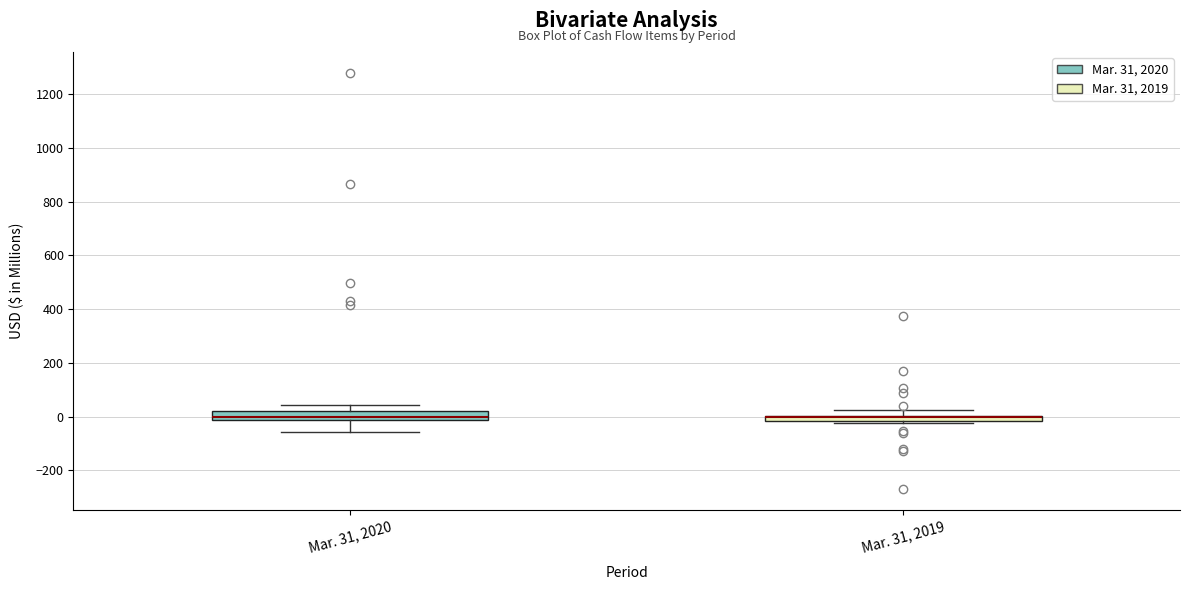

Where is the lower edge of the box for Mar. 31, 2019 on the y-axis? The values are not printed on the chart, so give them approximately, as read against the axis.

-20